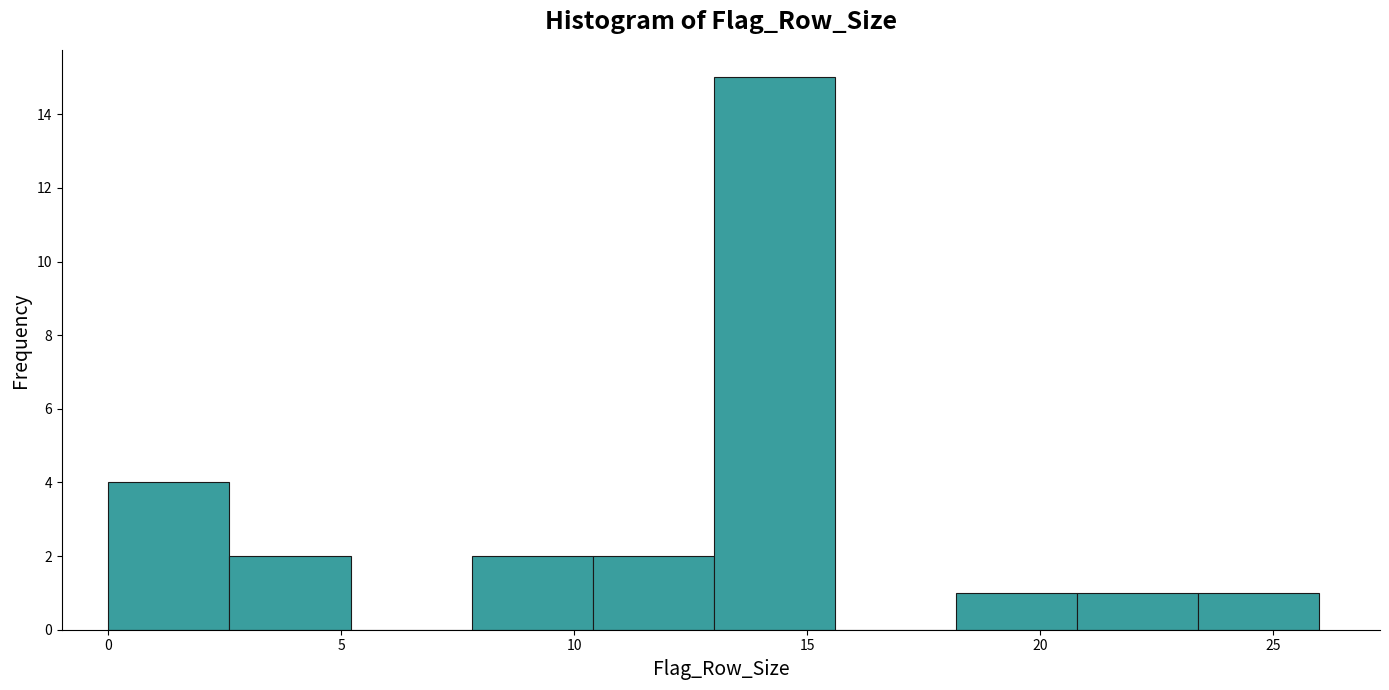

Over which range of the x-axis is the bar tallest?

13.0 to 15.6